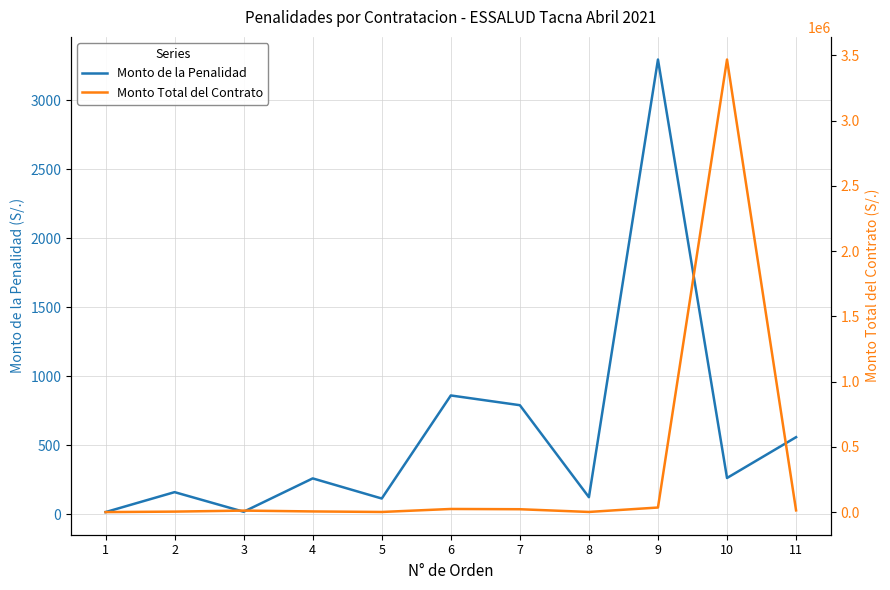

How many distinct data groups are displayed?

2